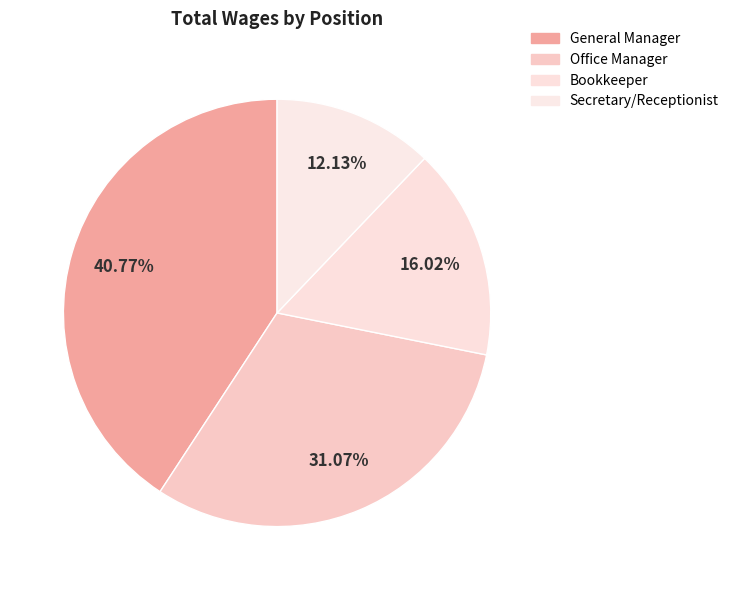

To the nearest percent, what is the difference between the largest and smallest slice percentages?

29%